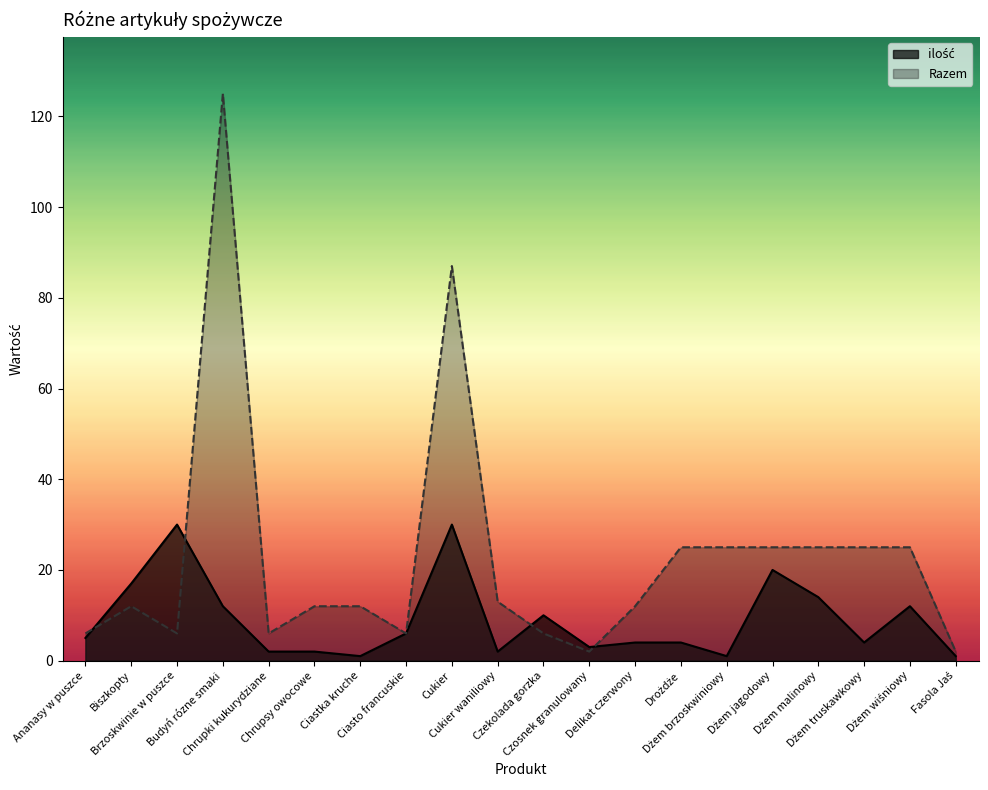

Between which two adjacent categories do ilość and Razem first intersect?

Ananasy w puszce and Biszkopty